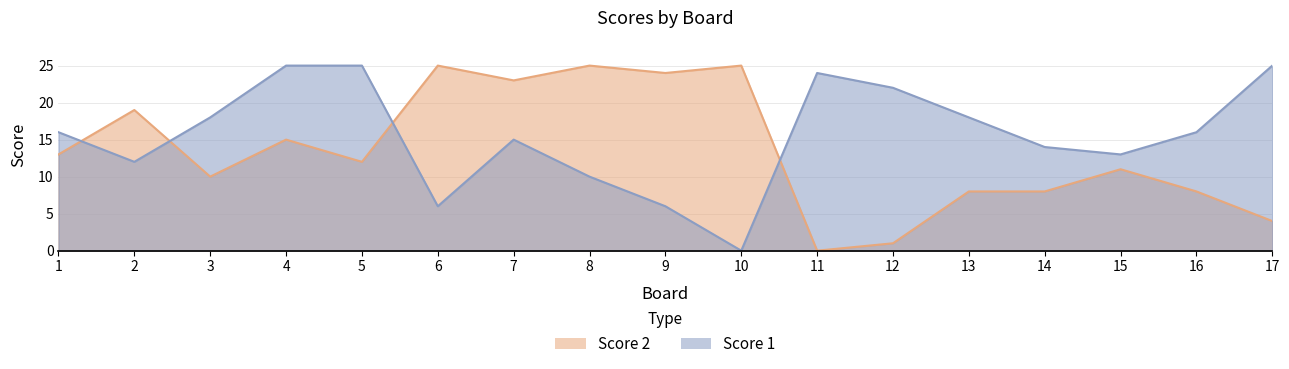

True or false: Score 2 and Score 1 cross at least once.

True